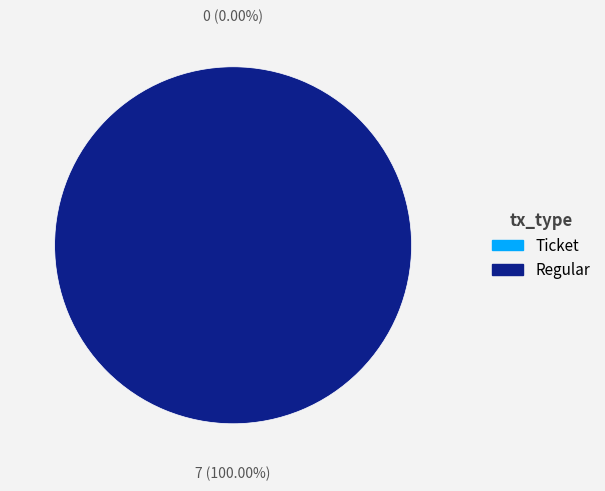

Combined, do Ticket and Regular account for over 50%?

Yes